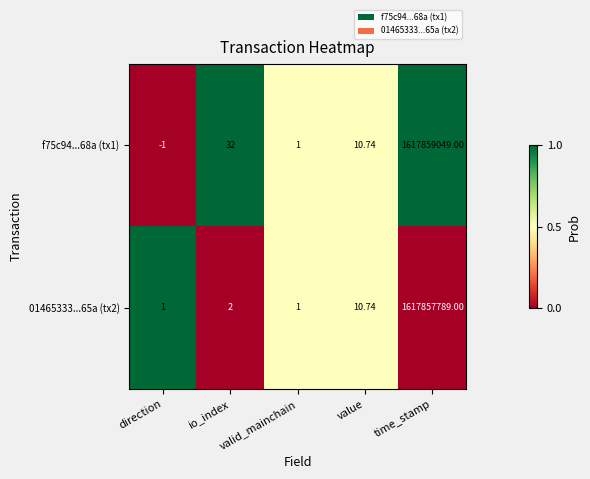

At which category is the sum across all series the highest?

time_stamp